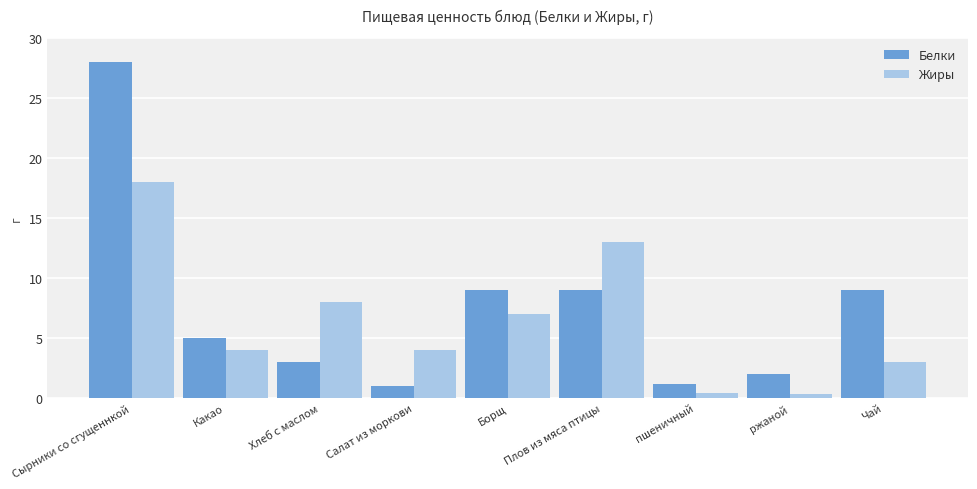

Count the number of data series in this chart.

2